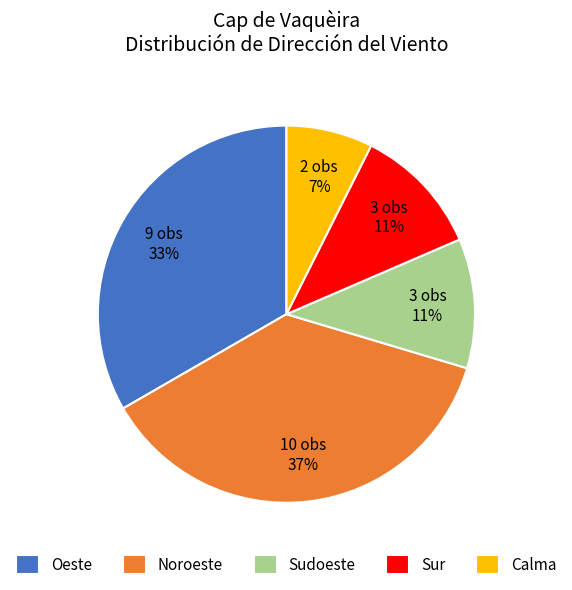

To the nearest percent, what portion does Sudoeste represent?

11%